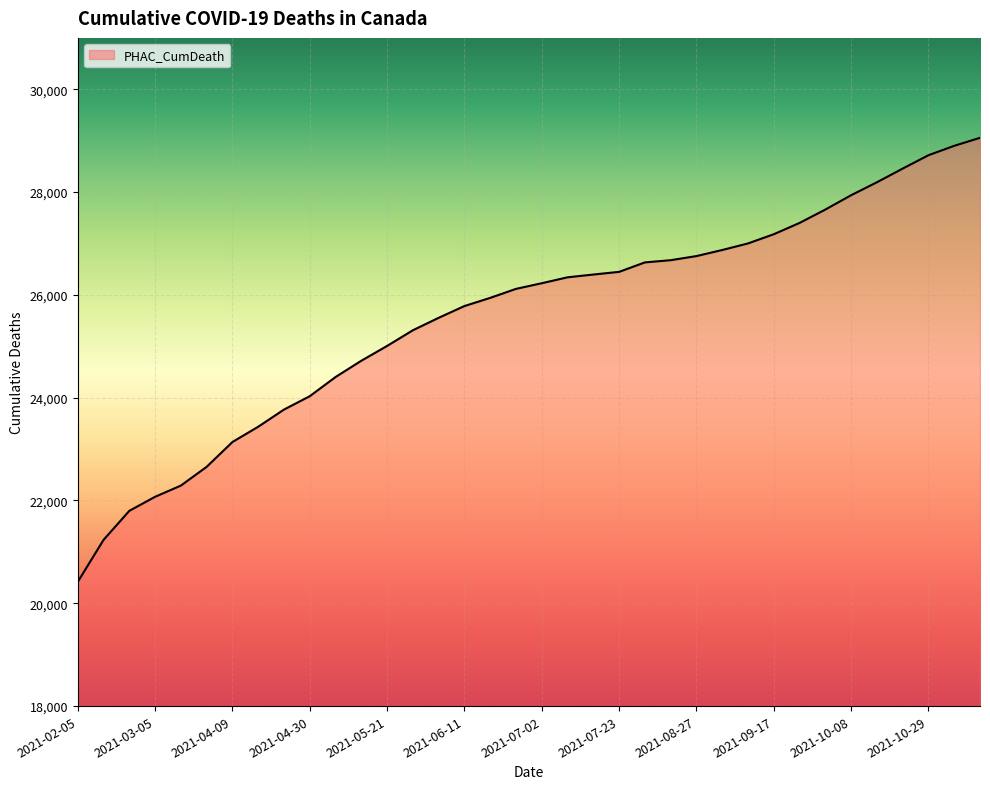

How many lines are shown in the chart?

1